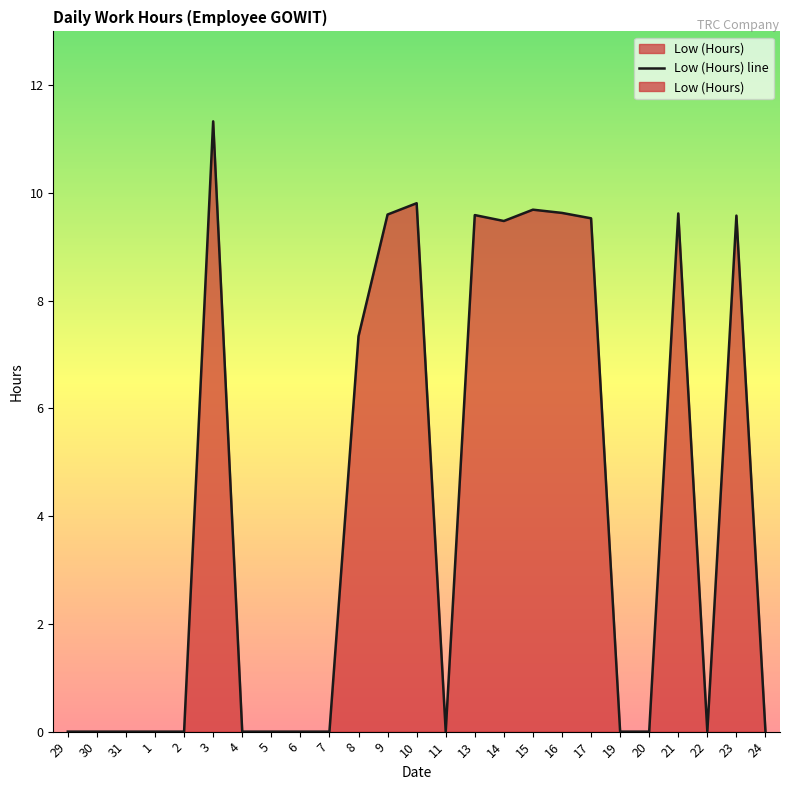

How many interior local valleys (lower than both neighbors) does the data have?

3